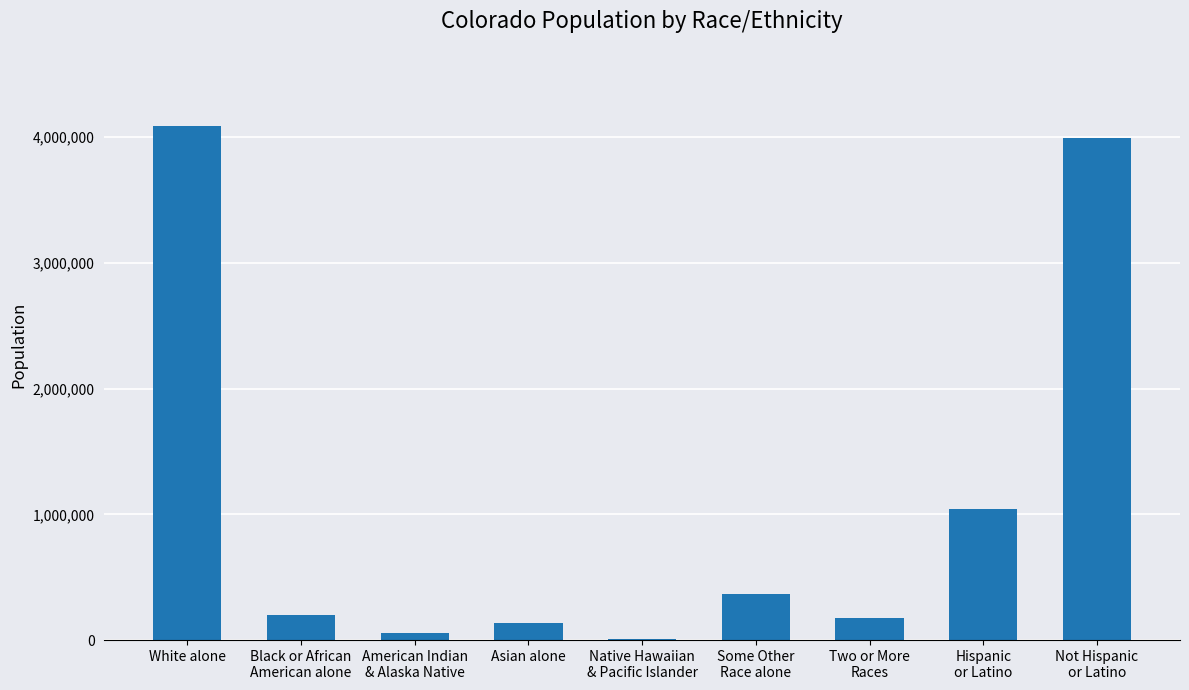

What is the average value?

1117599